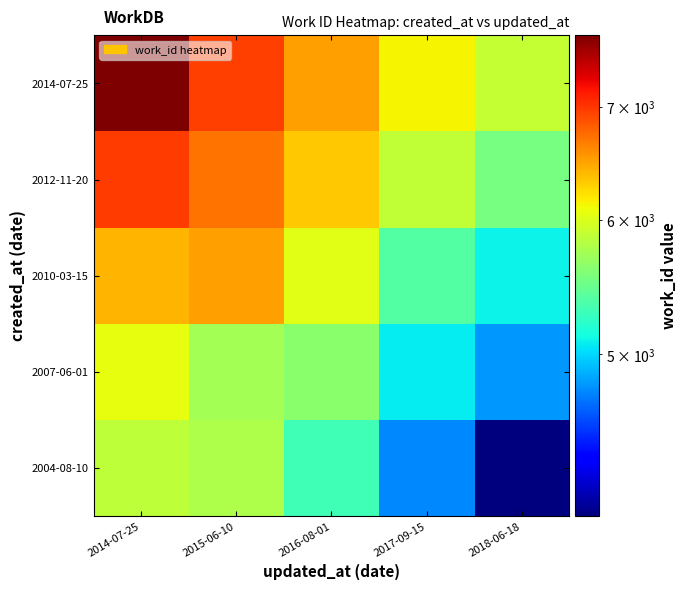

Rank the series by their maximum value, from lowest to highest.

2004-08-10, 2007-06-01, 2010-03-15, 2012-11-20, 2014-07-25